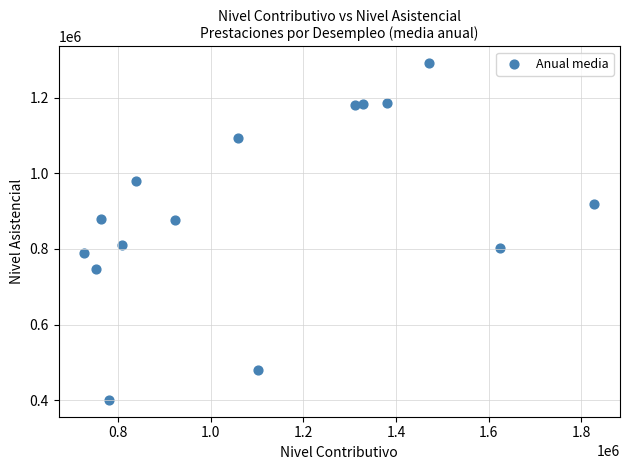

What is the range of Y values (max minus min)?

890982.4